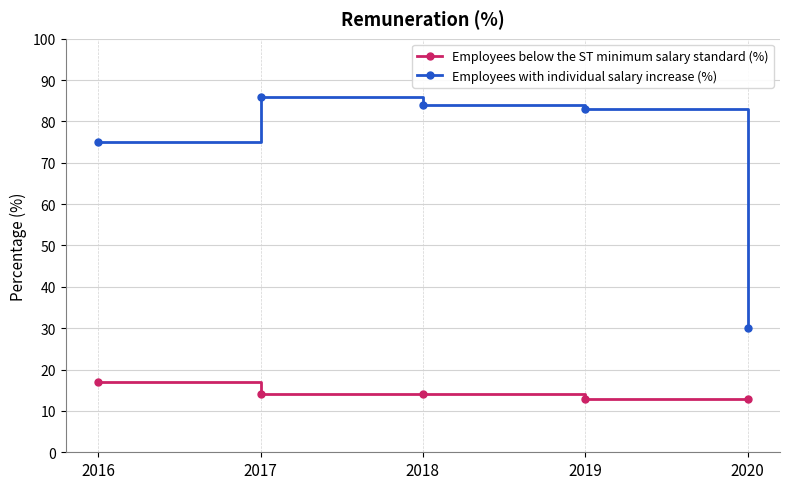

Is it true that Employees below the ST minimum salary standard (%) equals 13 at 2019?

True